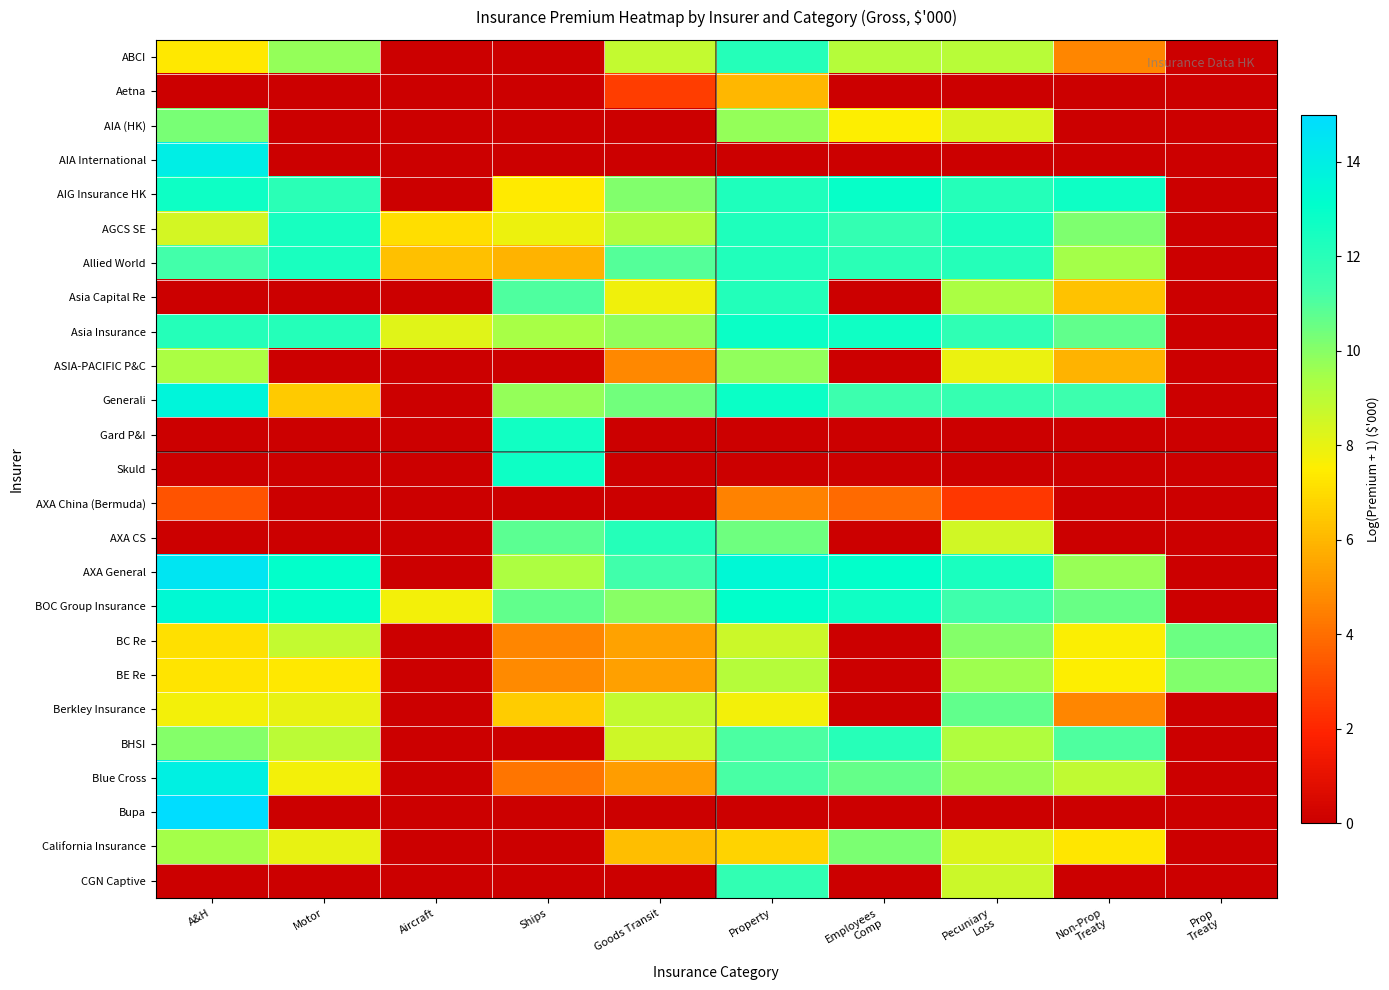

Reading left to right, extract all data points from this chart.

ABCI: A&H=7.3	Motor=9.7	Aircraft=0.0	Ships=0.0	Goods Transit=8.8	Property=12.1	Employees
Comp=9.1	Pecuniary
Loss=9.1	Non-Prop
Treaty=4.7	Prop
Treaty=0.0
Aetna: A&H=0.0	Motor=0.0	Aircraft=0.0	Ships=0.0	Goods Transit=2.6	Property=6.0	Employees
Comp=0.0	Pecuniary
Loss=0.0	Non-Prop
Treaty=0.0	Prop
Treaty=0.0
AIA (HK): A&H=10.3	Motor=0.0	Aircraft=0.0	Ships=0.0	Goods Transit=0.0	Property=9.7	Employees
Comp=7.6	Pecuniary
Loss=8.3	Non-Prop
Treaty=0.0	Prop
Treaty=0.0
AIA International: A&H=14.0	Motor=0.0	Aircraft=0.0	Ships=0.0	Goods Transit=0.0	Property=0.0	Employees
Comp=0.0	Pecuniary
Loss=0.0	Non-Prop
Treaty=0.0	Prop
Treaty=0.0
AIG Insurance HK: A&H=12.7	Motor=11.9	Aircraft=0.0	Ships=7.4	Goods Transit=10.1	Property=12.3	Employees
Comp=12.9	Pecuniary
Loss=12.1	Non-Prop
Treaty=12.7	Prop
Treaty=0.0
AGCS SE: A&H=8.5	Motor=12.4	Aircraft=7.0	Ships=7.9	Goods Transit=9.2	Property=12.3	Employees
Comp=11.7	Pecuniary
Loss=12.4	Non-Prop
Treaty=10.2	Prop
Treaty=0.0
Allied World: A&H=11.3	Motor=12.4	Aircraft=6.2	Ships=5.9	Goods Transit=10.9	Property=12.2	Employees
Comp=11.9	Pecuniary
Loss=12.1	Non-Prop
Treaty=9.4	Prop
Treaty=0.0
Asia Capital Re: A&H=0.0	Motor=0.0	Aircraft=0.0	Ships=11.1	Goods Transit=7.8	Property=12.2	Employees
Comp=0.0	Pecuniary
Loss=9.4	Non-Prop
Treaty=6.3	Prop
Treaty=0.0
Asia Insurance: A&H=12.1	Motor=12.1	Aircraft=8.1	Ships=9.4	Goods Transit=9.8	Property=12.8	Employees
Comp=12.7	Pecuniary
Loss=11.8	Non-Prop
Treaty=10.7	Prop
Treaty=0.0
ASIA-PACIFIC P&C: A&H=9.4	Motor=0.0	Aircraft=0.0	Ships=0.0	Goods Transit=4.7	Property=9.8	Employees
Comp=0.0	Pecuniary
Loss=8.0	Non-Prop
Treaty=5.9	Prop
Treaty=0.0
Generali: A&H=13.6	Motor=6.5	Aircraft=0.0	Ships=9.7	Goods Transit=10.4	Property=12.8	Employees
Comp=11.4	Pecuniary
Loss=11.6	Non-Prop
Treaty=11.5	Prop
Treaty=0.0
Gard P&I: A&H=0.0	Motor=0.0	Aircraft=0.0	Ships=12.6	Goods Transit=0.0	Property=0.0	Employees
Comp=0.0	Pecuniary
Loss=0.0	Non-Prop
Treaty=0.0	Prop
Treaty=0.0
Skuld: A&H=0.0	Motor=0.0	Aircraft=0.0	Ships=12.8	Goods Transit=0.0	Property=0.0	Employees
Comp=0.0	Pecuniary
Loss=0.0	Non-Prop
Treaty=0.0	Prop
Treaty=0.0
AXA China (Bermuda): A&H=3.3	Motor=0.0	Aircraft=0.0	Ships=0.0	Goods Transit=0.0	Property=4.5	Employees
Comp=3.9	Pecuniary
Loss=2.5	Non-Prop
Treaty=0.0	Prop
Treaty=0.0
AXA CS: A&H=0.0	Motor=0.0	Aircraft=0.0	Ships=10.8	Goods Transit=12.1	Property=10.4	Employees
Comp=0.0	Pecuniary
Loss=8.5	Non-Prop
Treaty=0.0	Prop
Treaty=0.0
AXA General: A&H=14.5	Motor=13.0	Aircraft=0.0	Ships=9.3	Goods Transit=11.3	Property=13.4	Employees
Comp=13.0	Pecuniary
Loss=12.4	Non-Prop
Treaty=9.7	Prop
Treaty=0.0
BOC Group Insurance: A&H=13.4	Motor=13.0	Aircraft=7.8	Ships=10.7	Goods Transit=10.0	Property=13.1	Employees
Comp=12.7	Pecuniary
Loss=11.4	Non-Prop
Treaty=10.6	Prop
Treaty=0.0
BC Re: A&H=7.1	Motor=8.8	Aircraft=0.0	Ships=4.7	Goods Transit=5.4	Property=8.6	Employees
Comp=0.0	Pecuniary
Loss=10.0	Non-Prop
Treaty=7.6	Prop
Treaty=10.5
BE Re: A&H=7.3	Motor=7.3	Aircraft=0.0	Ships=4.7	Goods Transit=5.4	Property=9.1	Employees
Comp=0.0	Pecuniary
Loss=9.6	Non-Prop
Treaty=7.5	Prop
Treaty=10.1
Berkley Insurance: A&H=7.7	Motor=8.0	Aircraft=0.0	Ships=6.6	Goods Transit=8.8	Property=7.8	Employees
Comp=0.0	Pecuniary
Loss=10.7	Non-Prop
Treaty=4.6	Prop
Treaty=0.0
BHSI: A&H=10.0	Motor=9.0	Aircraft=0.0	Ships=0.0	Goods Transit=8.6	Property=11.1	Employees
Comp=12.0	Pecuniary
Loss=9.2	Non-Prop
Treaty=11.0	Prop
Treaty=0.0
Blue Cross: A&H=13.9	Motor=7.8	Aircraft=0.0	Ships=4.2	Goods Transit=5.3	Property=11.1	Employees
Comp=10.6	Pecuniary
Loss=9.6	Non-Prop
Treaty=8.9	Prop
Treaty=0.0
Bupa: A&H=15.0	Motor=0.0	Aircraft=0.0	Ships=0.0	Goods Transit=0.0	Property=0.0	Employees
Comp=0.0	Pecuniary
Loss=0.0	Non-Prop
Treaty=0.0	Prop
Treaty=0.0
California Insurance: A&H=9.4	Motor=8.0	Aircraft=0.0	Ships=0.0	Goods Transit=6.2	Property=6.8	Employees
Comp=10.2	Pecuniary
Loss=8.3	Non-Prop
Treaty=7.3	Prop
Treaty=0.0
CGN Captive: A&H=0.0	Motor=0.0	Aircraft=0.0	Ships=0.0	Goods Transit=0.0	Property=11.8	Employees
Comp=0.0	Pecuniary
Loss=8.6	Non-Prop
Treaty=0.0	Prop
Treaty=0.0